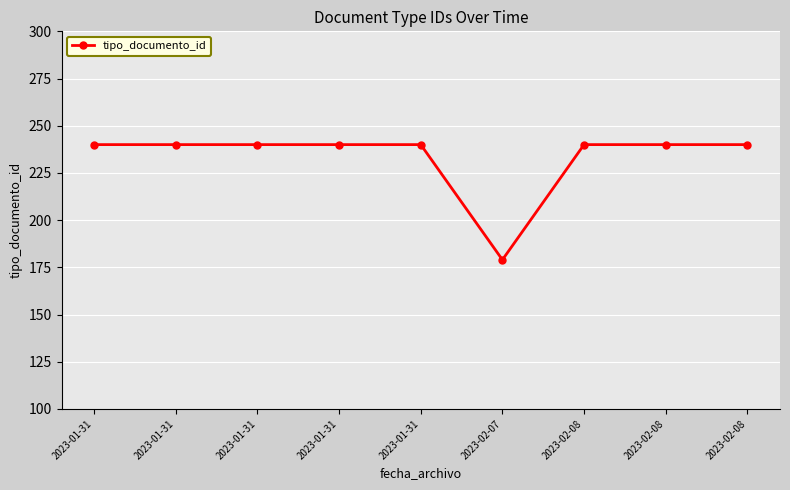

Is this an area chart (filled region under the line)?

No